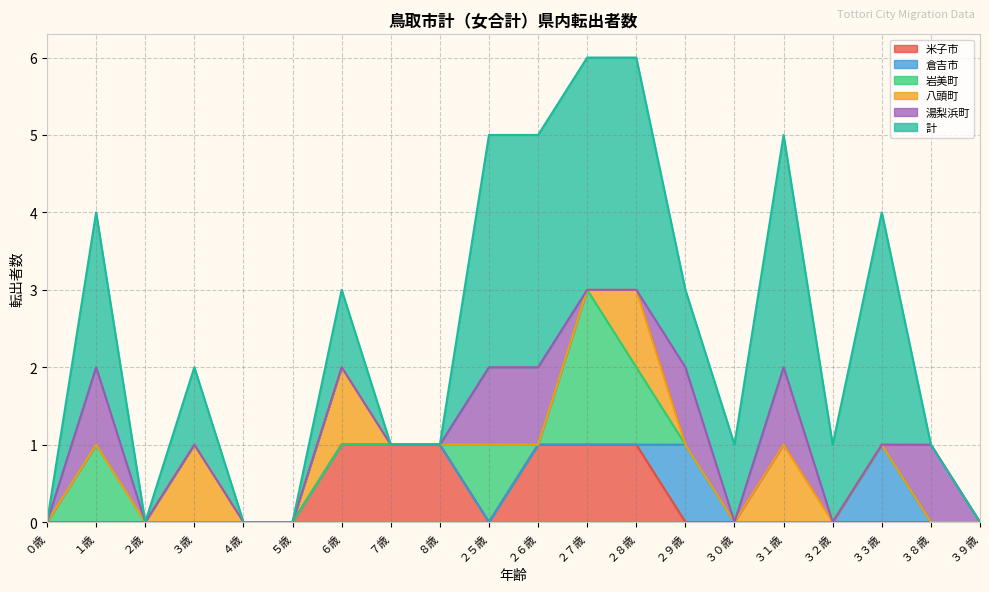

Reading left to right, transcribe all the data shown in this chart.

米子市: 0	0	0	0	0	0	1	1	1	0	1	1	1	0	0	0	0	0	0	0
倉吉市: 0	0	0	0	0	0	0	0	0	0	0	0	0	1	0	0	0	1	0	0
岩美町: 0	1	0	0	0	0	0	0	0	1	0	2	1	0	0	0	0	0	0	0
八頭町: 0	0	0	1	0	0	1	0	0	0	0	0	1	0	0	1	0	0	0	0
湯梨浜町: 0	1	0	0	0	0	0	0	0	1	1	0	0	1	0	1	0	0	1	0
計: 0	2	0	1	0	0	1	0	0	3	3	3	3	1	1	3	1	3	0	0